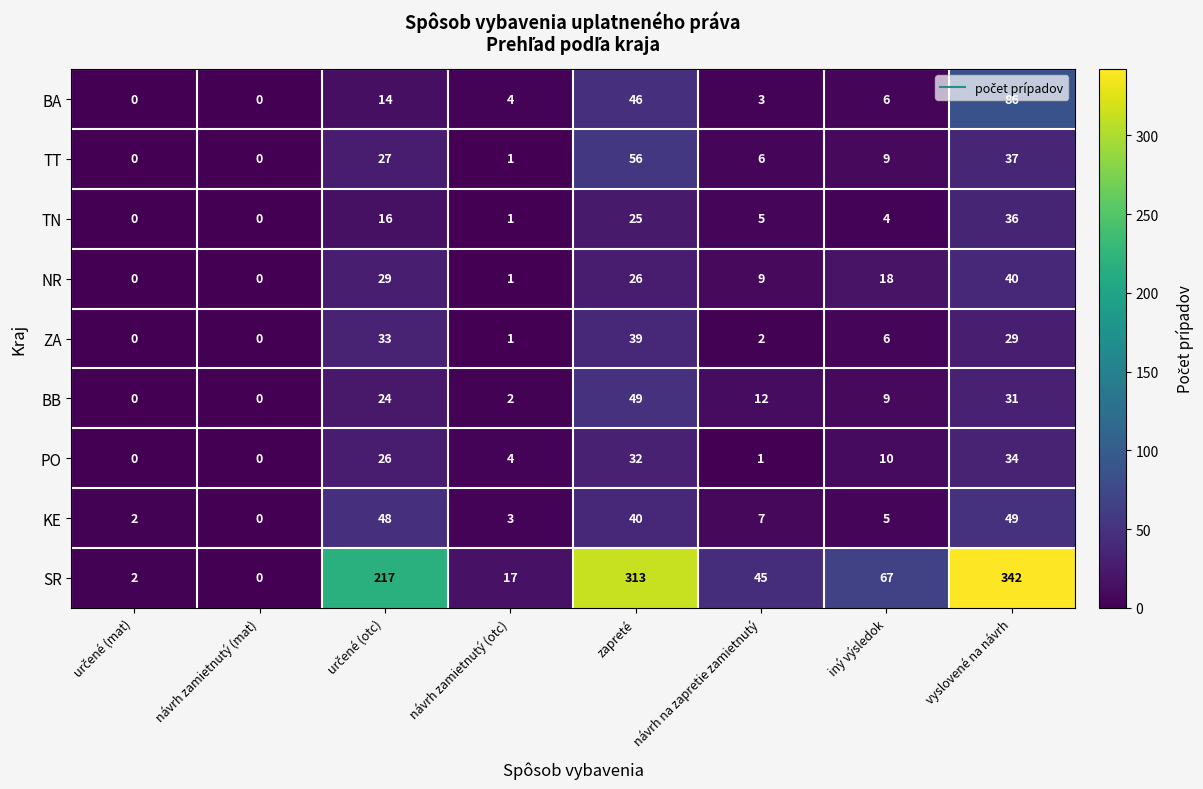

What is the difference between the maximum and minimum values in the SR series?

342